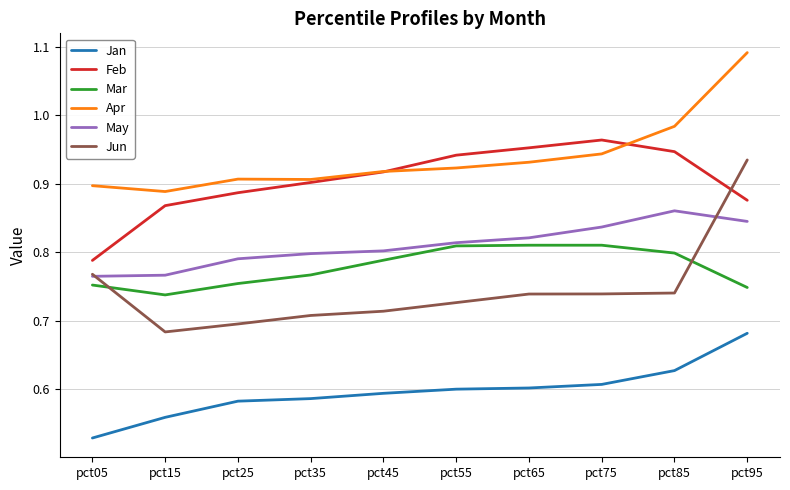

True or false: Jun and Mar cross at least once.

True